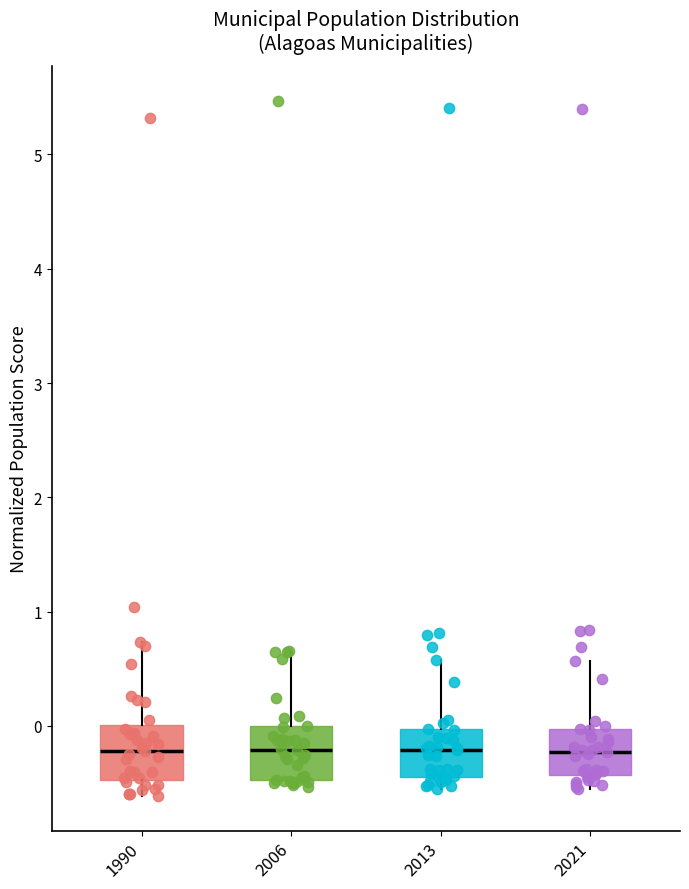

Reading left to right, read every box against the y-axis: the position of its median line, the range the box covers, and the ends of its whiskers. The values are not printed on the chart, so give them approximately, as read against the axis.

1990: median -0.2, box -0.5 to 0.0, whiskers -0.6 to 0.7
2006: median -0.2, box -0.5 to 0.0, whiskers -0.5 (just below the box's lower edge) to 0.7
2013: median -0.2, box -0.4 to 0.0, whiskers -0.5 to 0.6
2021: median -0.2, box -0.4 to 0.0, whiskers -0.6 to 0.6